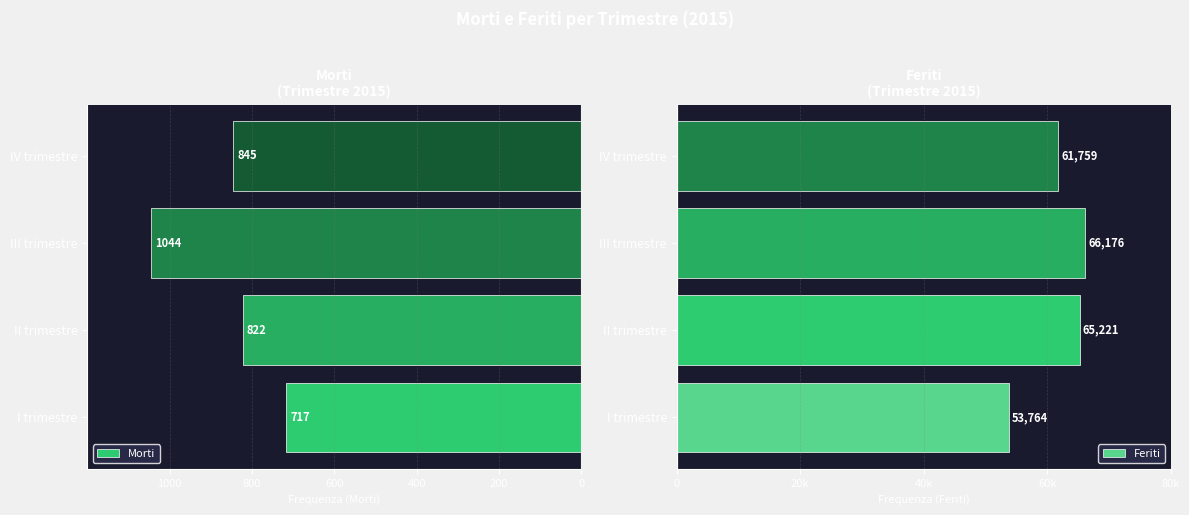

Are the bars horizontal?

Yes